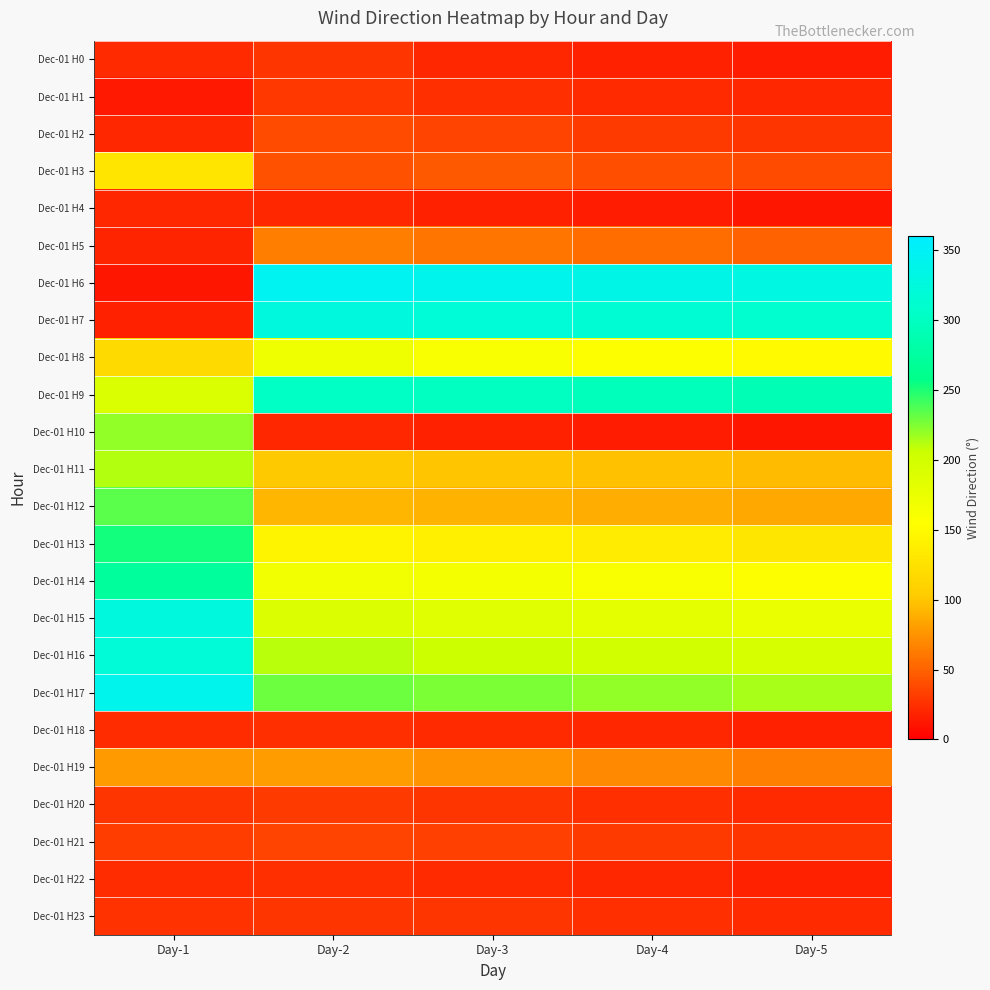

Reading left to right, extract all data points from this chart.

Dec-01 H0: Day-1=22	Day-2=27	Day-3=20	Day-4=18	Day-5=15
Dec-01 H1: Day-1=14	Day-2=29	Day-3=25	Day-4=22	Day-5=20
Dec-01 H2: Day-1=21	Day-2=39	Day-3=35	Day-4=30	Day-5=28
Dec-01 H3: Day-1=128	Day-2=41	Day-3=45	Day-4=40	Day-5=38
Dec-01 H4: Day-1=21	Day-2=20	Day-3=18	Day-4=15	Day-5=12
Dec-01 H5: Day-1=19	Day-2=64	Day-3=60	Day-4=55	Day-5=50
Dec-01 H6: Day-1=12	Day-2=345	Day-3=340	Day-4=335	Day-5=330
Dec-01 H7: Day-1=17	Day-2=324	Day-3=320	Day-4=315	Day-5=310
Dec-01 H8: Day-1=118	Day-2=169	Day-3=160	Day-4=155	Day-5=150
Dec-01 H9: Day-1=192	Day-2=303	Day-3=300	Day-4=295	Day-5=290
Dec-01 H10: Day-1=220	Day-2=20	Day-3=18	Day-4=15	Day-5=12
Dec-01 H11: Day-1=212	Day-2=102	Day-3=100	Day-4=98	Day-5=95
Dec-01 H12: Day-1=234	Day-2=92	Day-3=90	Day-4=88	Day-5=85
Dec-01 H13: Day-1=253	Day-2=144	Day-3=140	Day-4=135	Day-5=130
Dec-01 H14: Day-1=272	Day-2=167	Day-3=165	Day-4=160	Day-5=155
Dec-01 H15: Day-1=325	Day-2=190	Day-3=185	Day-4=180	Day-5=175
Dec-01 H16: Day-1=318	Day-2=210	Day-3=205	Day-4=200	Day-5=195
Dec-01 H17: Day-1=340	Day-2=230	Day-3=225	Day-4=220	Day-5=215
Dec-01 H18: Day-1=23	Day-2=25	Day-3=22	Day-4=20	Day-5=18
Dec-01 H19: Day-1=78	Day-2=80	Day-3=75	Day-4=70	Day-5=65
Dec-01 H20: Day-1=27	Day-2=30	Day-3=28	Day-4=25	Day-5=22
Dec-01 H21: Day-1=32	Day-2=35	Day-3=33	Day-4=30	Day-5=28
Dec-01 H22: Day-1=23	Day-2=25	Day-3=22	Day-4=20	Day-5=18
Dec-01 H23: Day-1=26	Day-2=28	Day-3=27	Day-4=25	Day-5=22